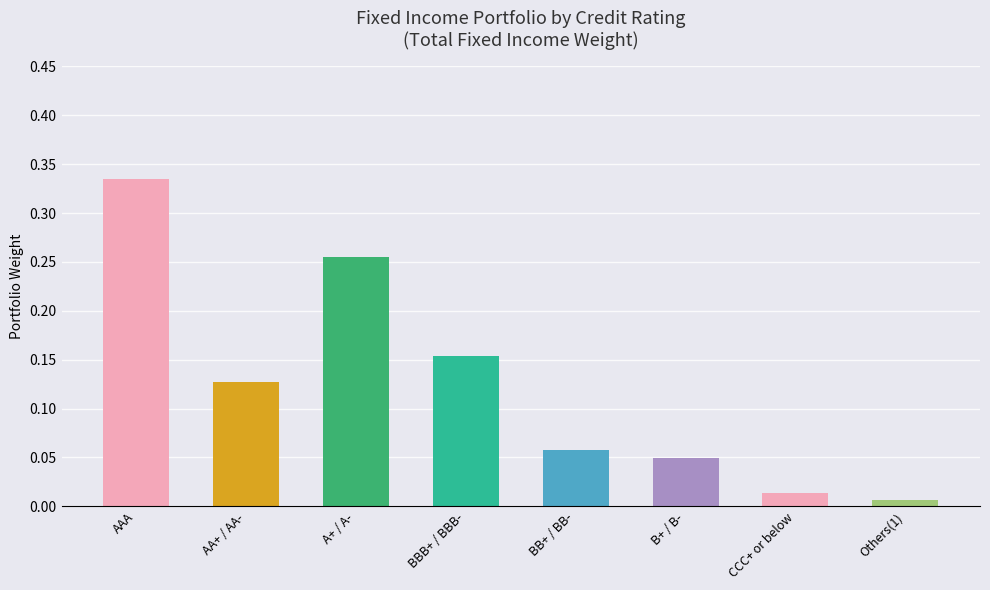

What is the change in value from AAA to B+ / B-?

-0.3